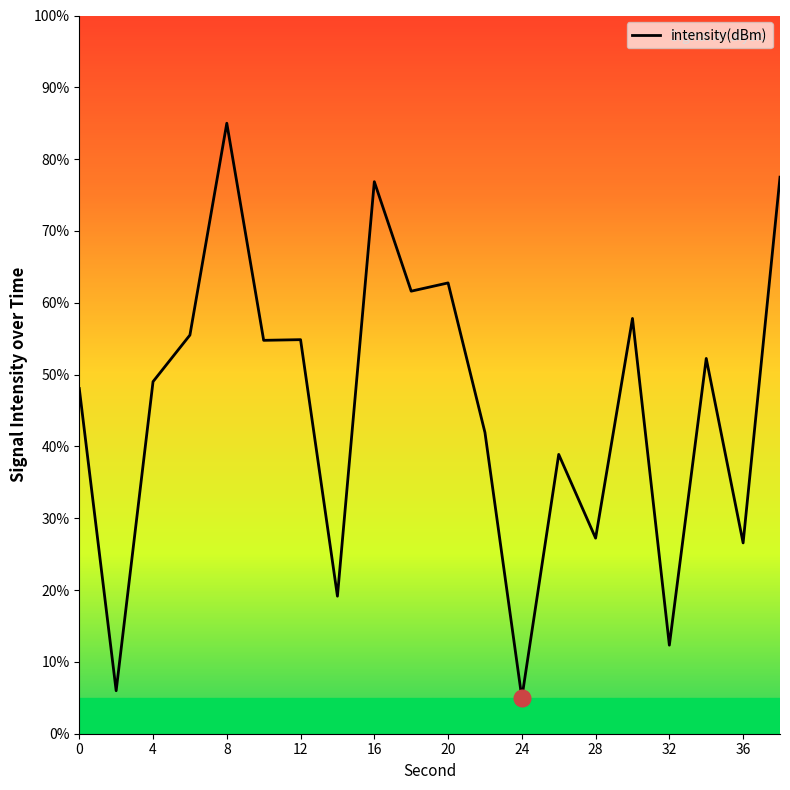

Is this an area chart (filled region under the line)?

No